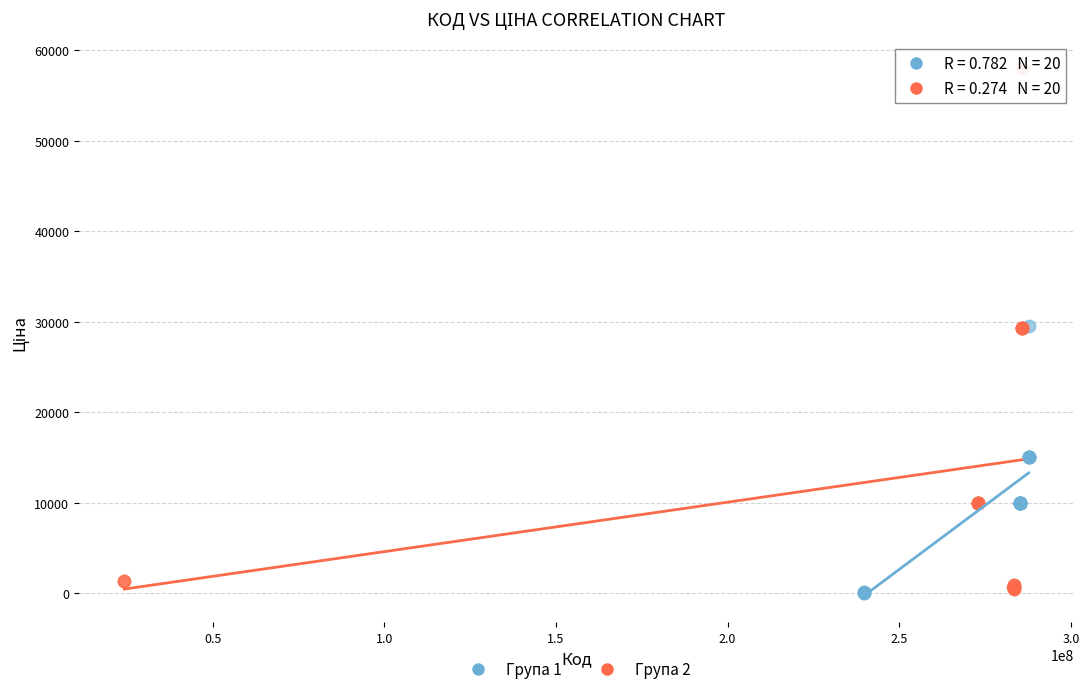

Which series has the widest spread of Y values?

Група 2